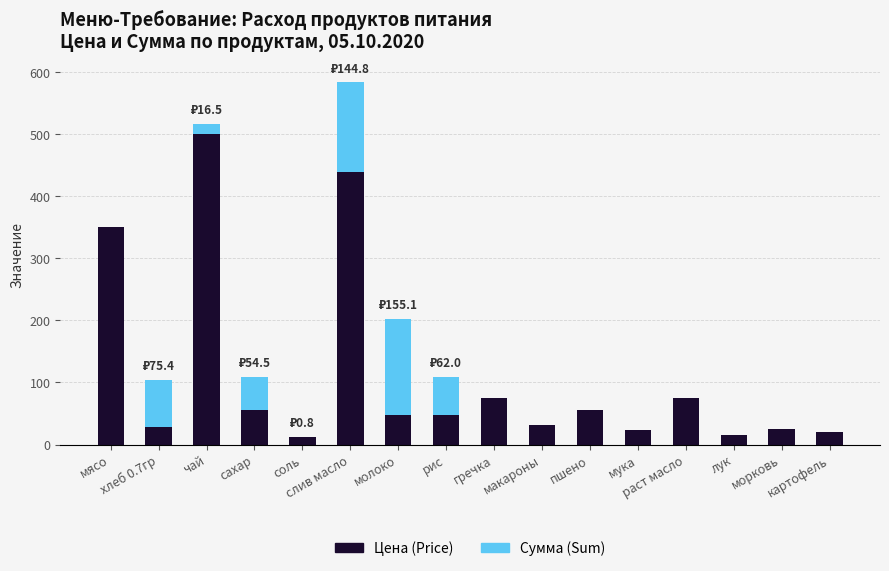

At which label is Цена (Price) closest to 256?

мясо